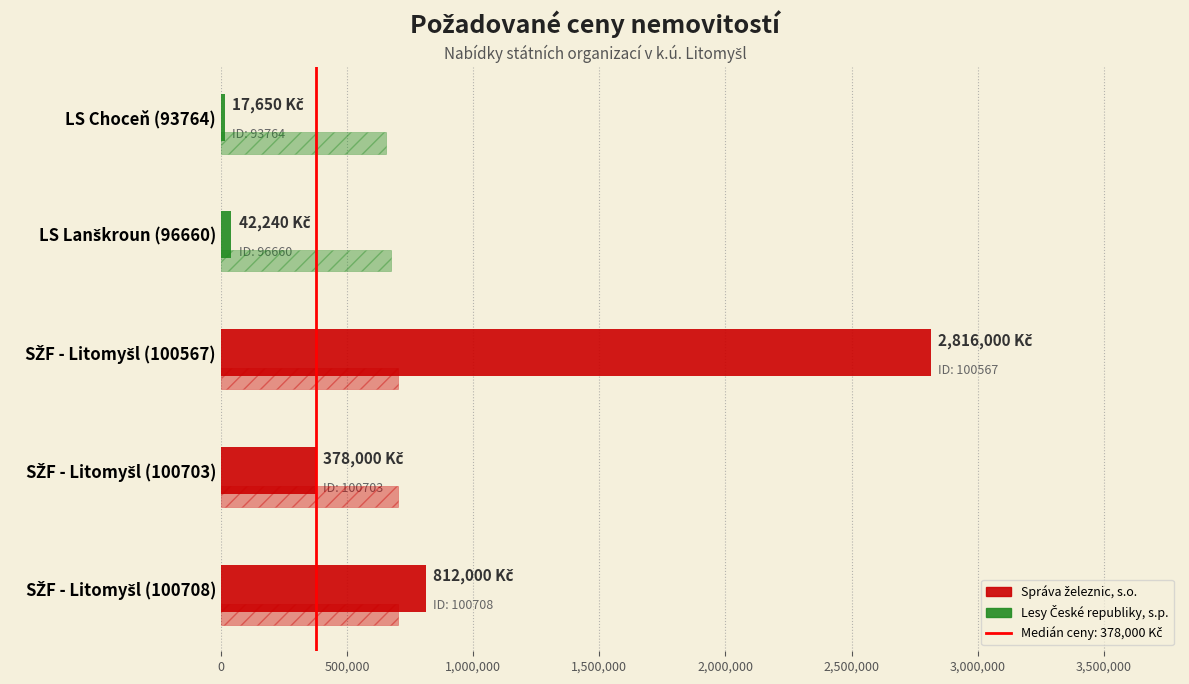

How many categories are shown in the chart?

5